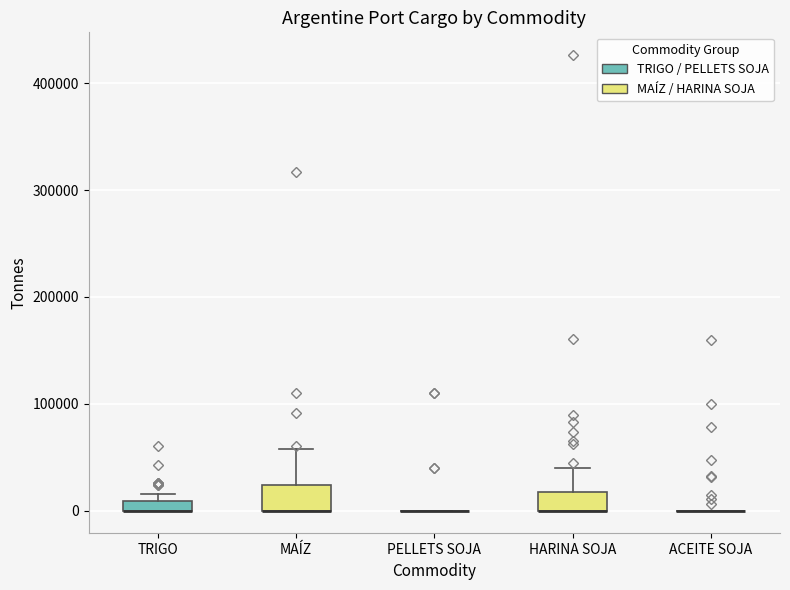

Where is the upper edge of the box for TRIGO on the y-axis? The values are not printed on the chart, so give them approximately, as read against the axis.

10000